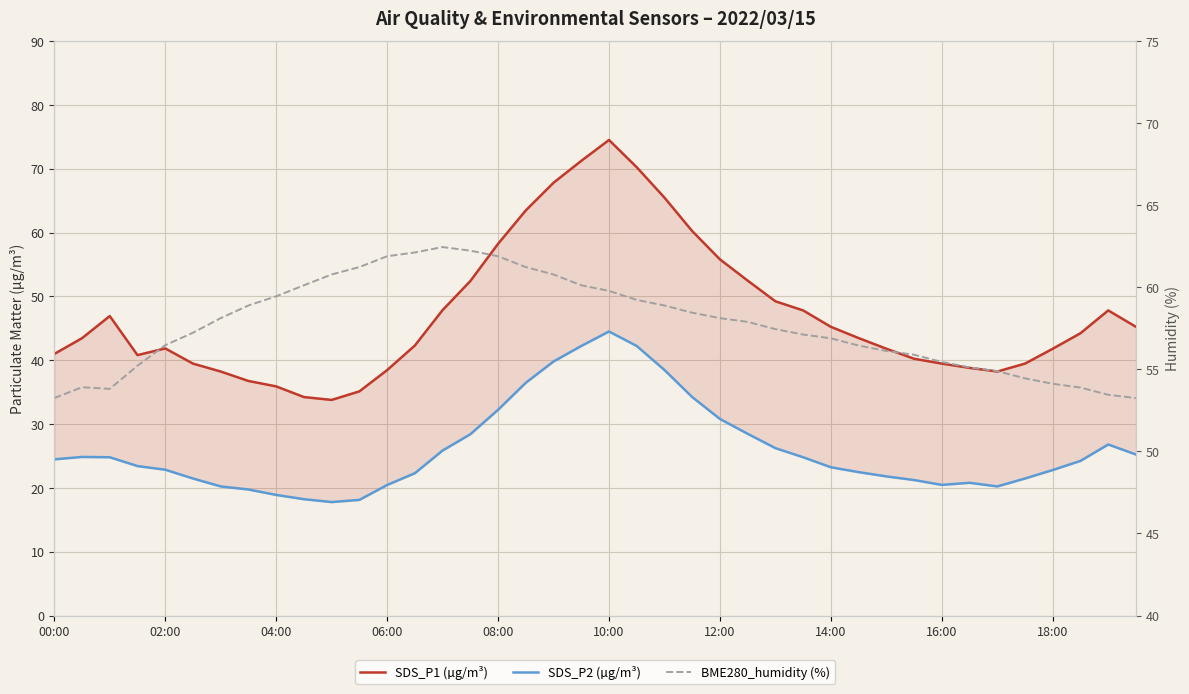

True or false: BME280_humidity (%) and SDS_P2 (µg/m³) cross at least once.

False